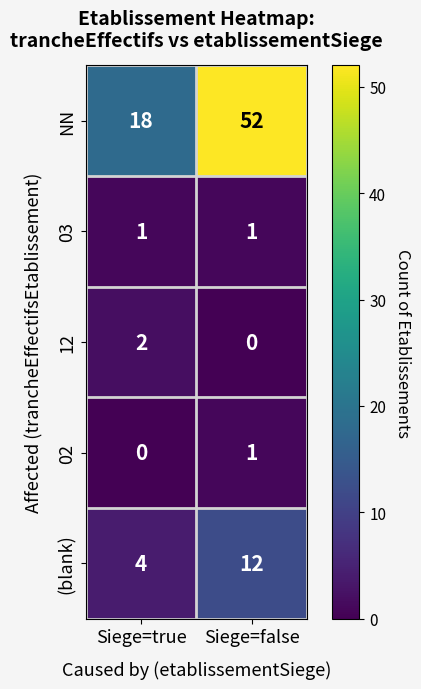

Which category has the highest value across all series?

Siege=false